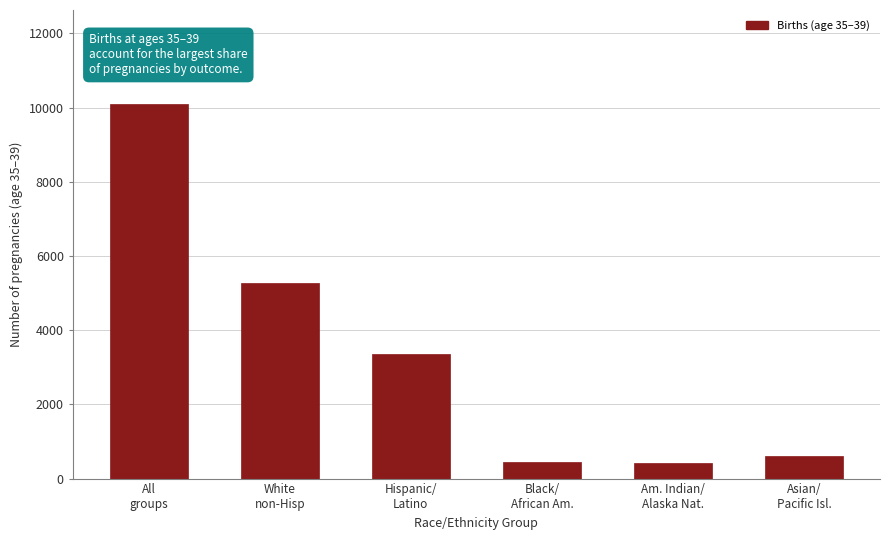

What is the difference between the second highest and minimum values?

4844